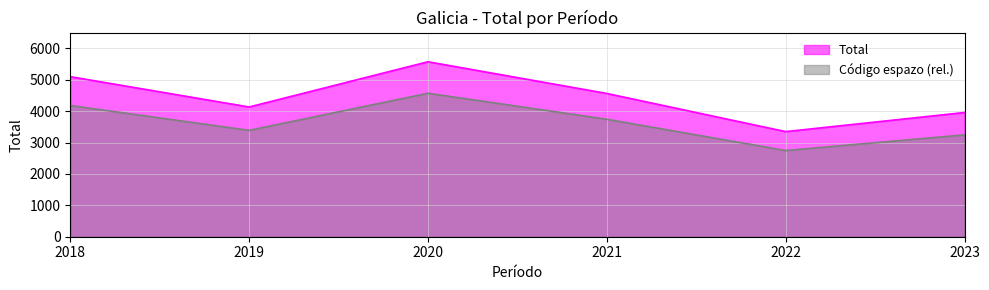

At which label is the value closest to 4460?

2021